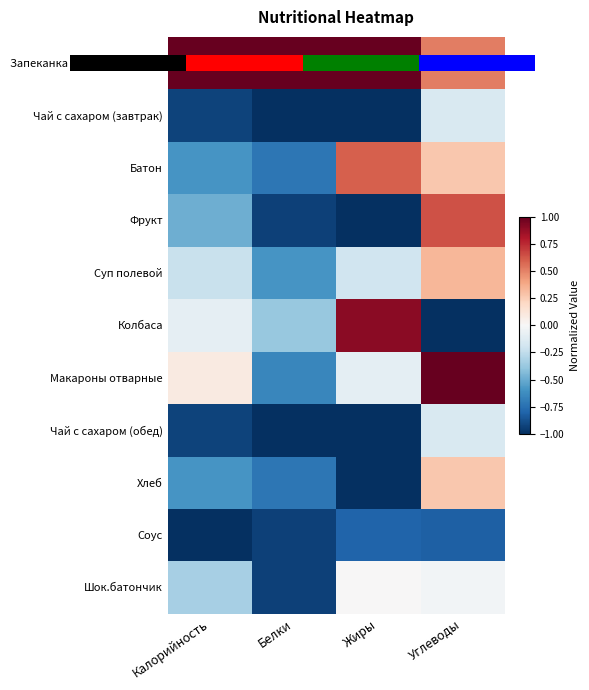

Rank the series by their maximum value, from highest to lowest.

Запеканка тв.со сг.молоком, Макароны отварные, Колбаса, Фрукт, Батон, Суп полевой, Хлеб, Шок.батончик, Чай с сахаром (завтрак), Чай с сахаром (обед), Соус